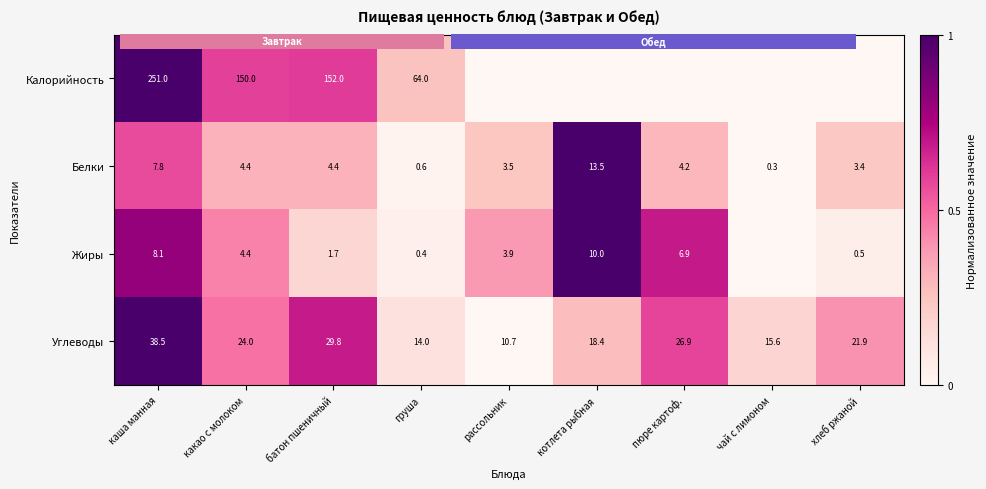

At how many categories does at least one series exceed 0?

9